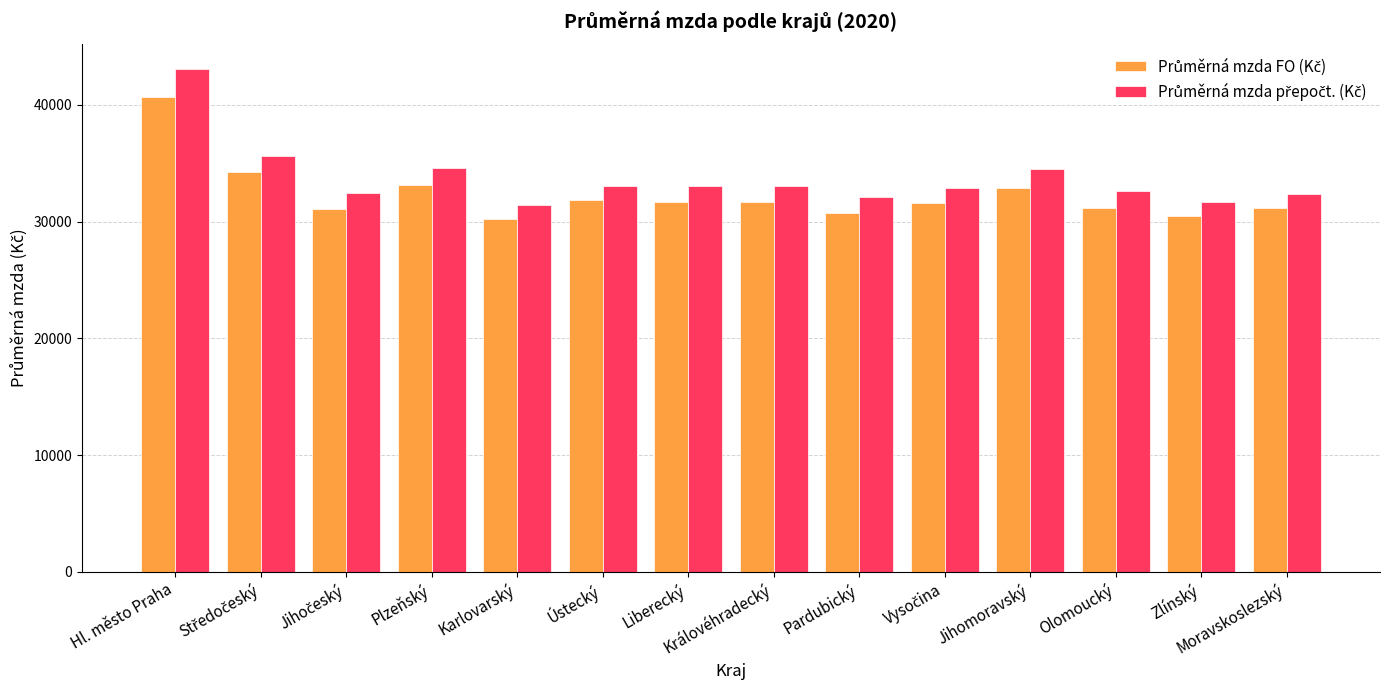

What position from the left is Zlínský?

13